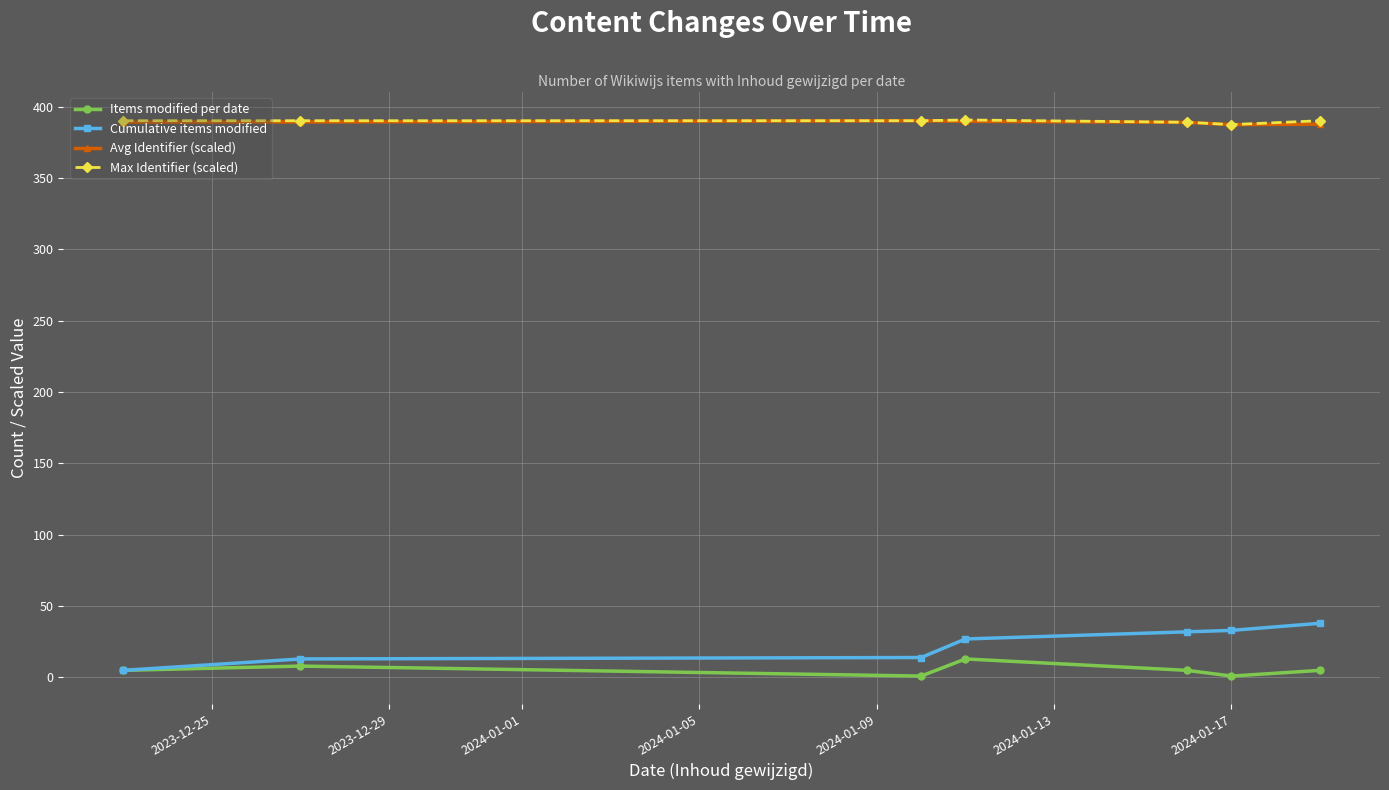

What is the value of the Max Identifier (scaled) point at the 2nd from the left?

390.2